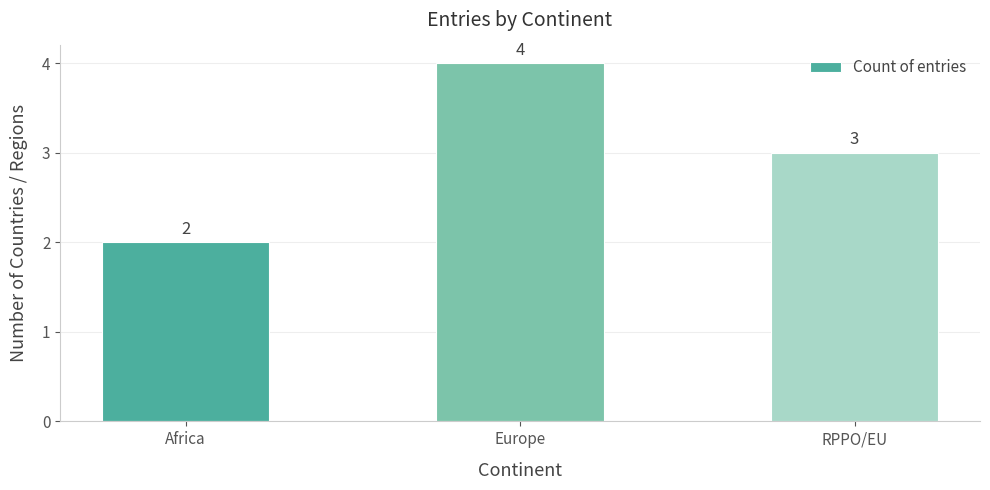

Count the number of categories in the chart.

3